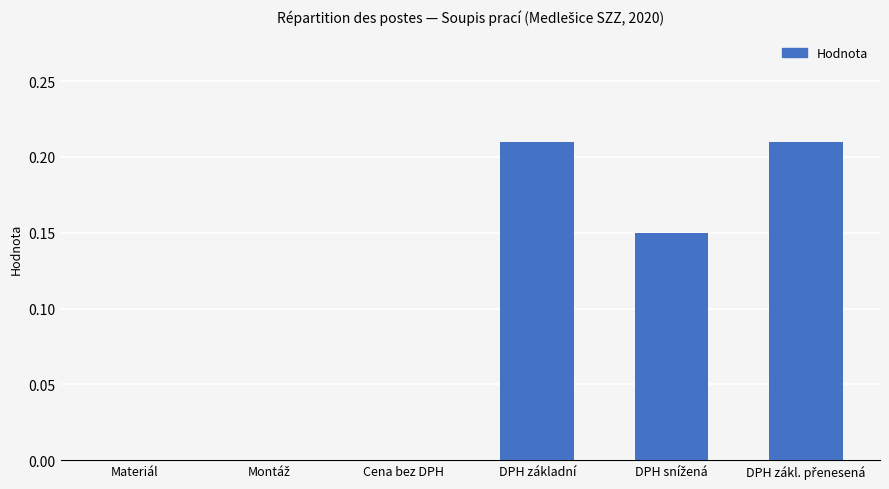

The chart shows a value of 0.0 at Cena bez DPH. True or false?

True